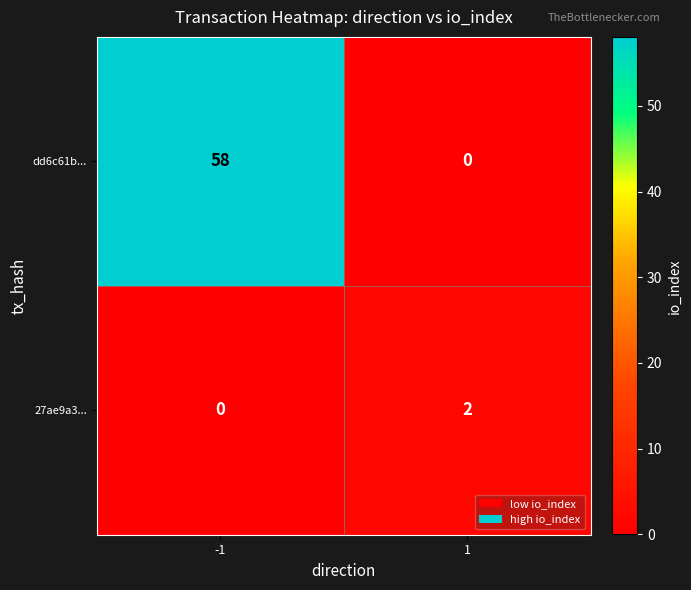

What is the greatest value displayed?

58